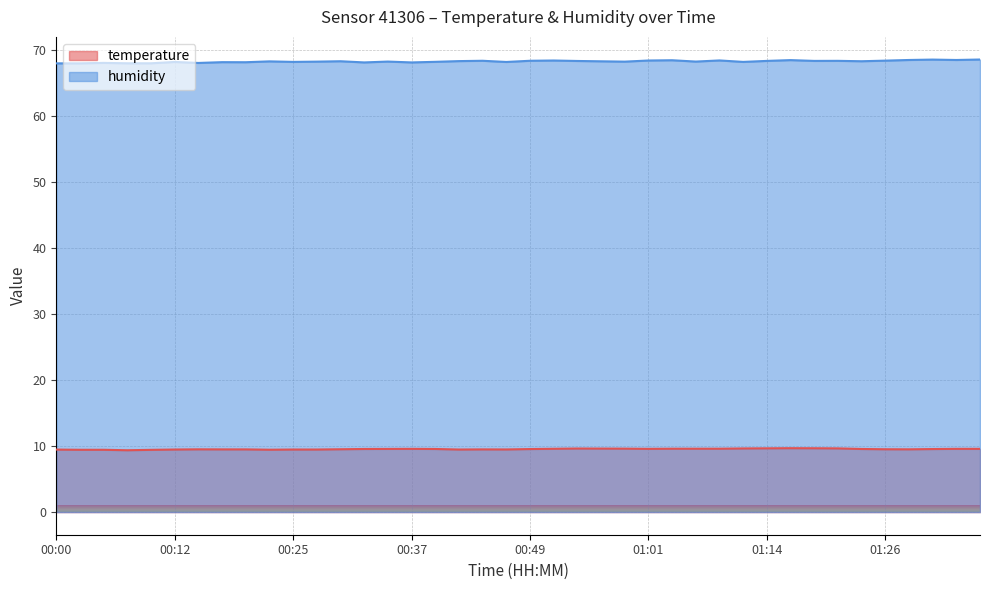

Where is humidity nearest to the value 68?

00:05